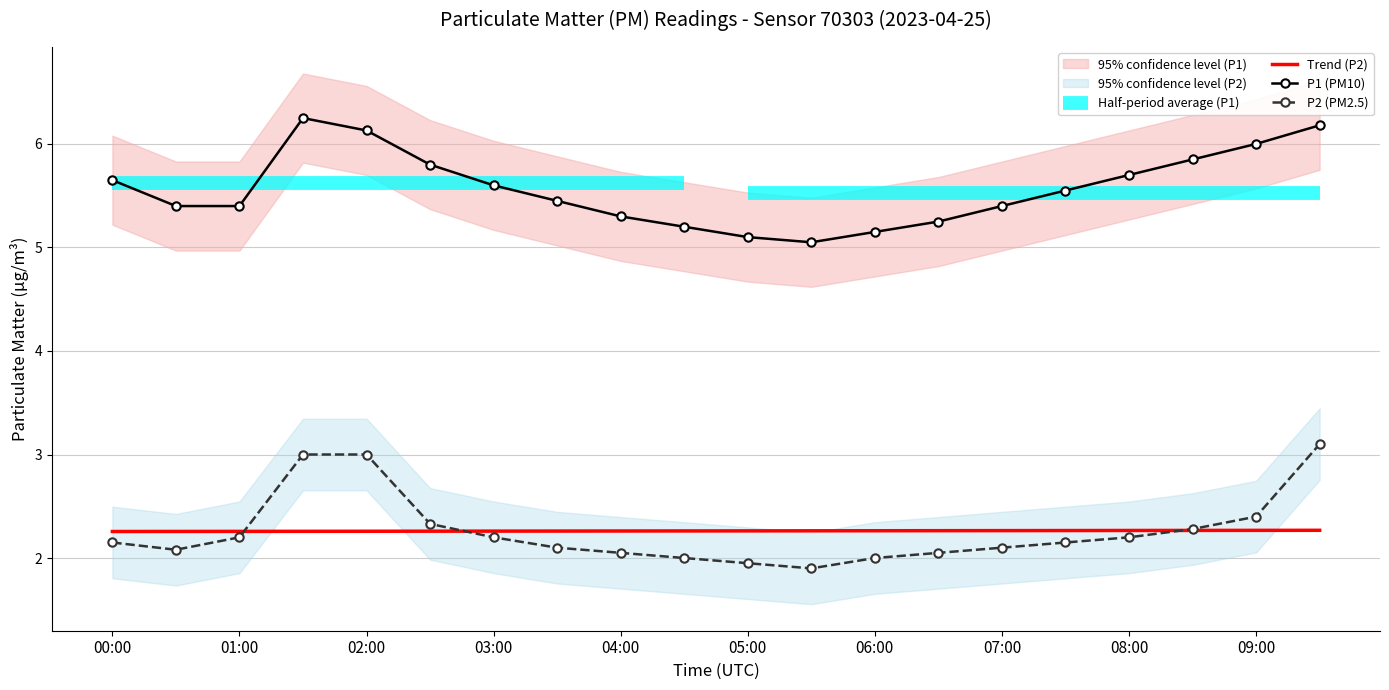

How many lines are shown in the chart?

2